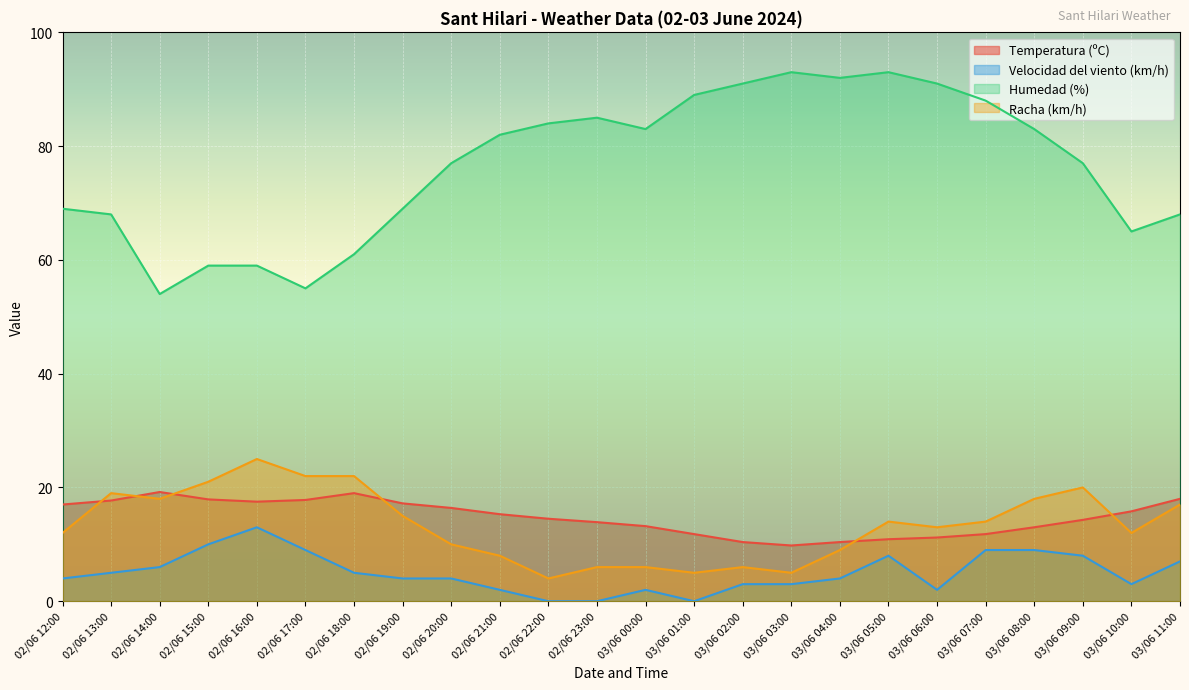

How many lines are shown in the chart?

4